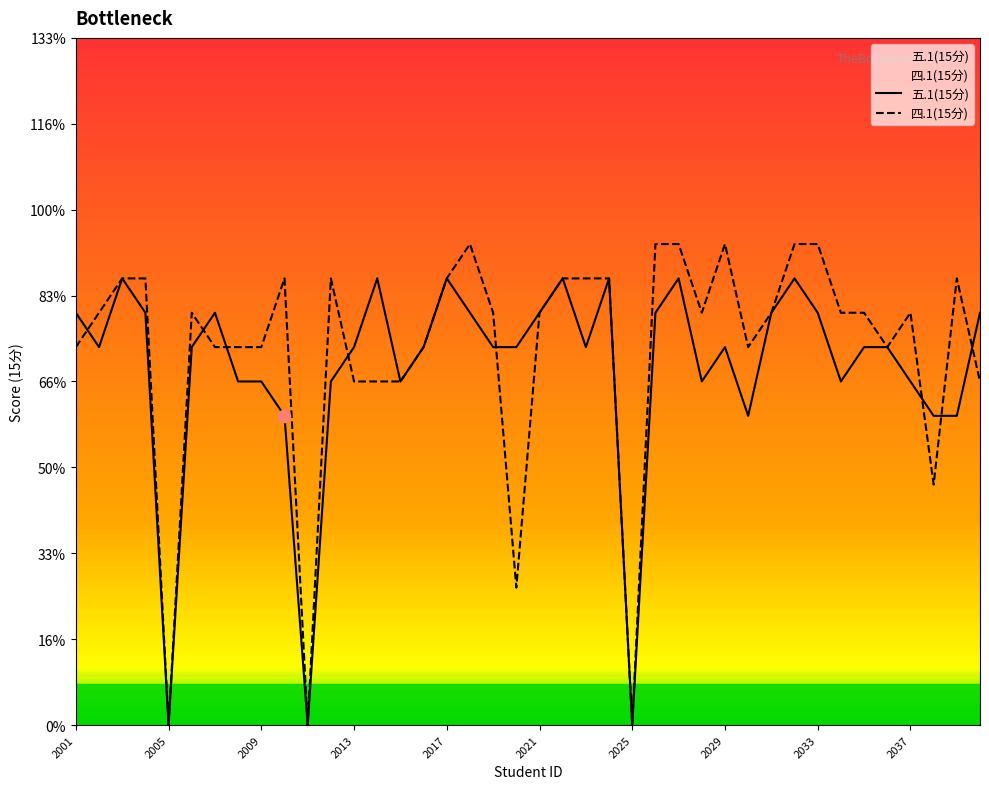

Which series contains the highest Y value?

四.1(15分)